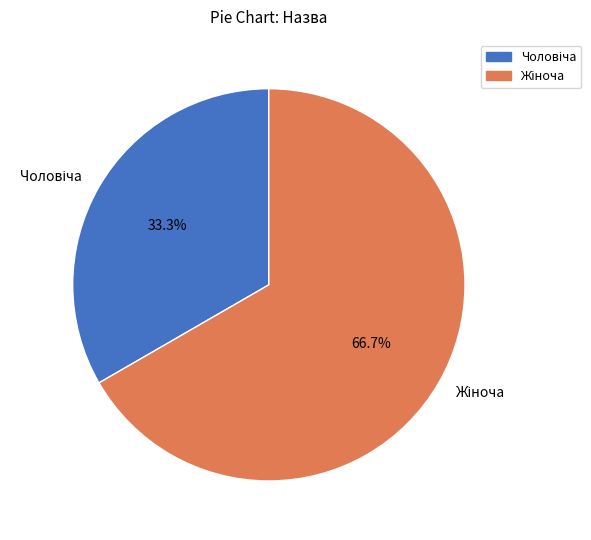

Is there any slice that represents more than half of the pie?

Yes